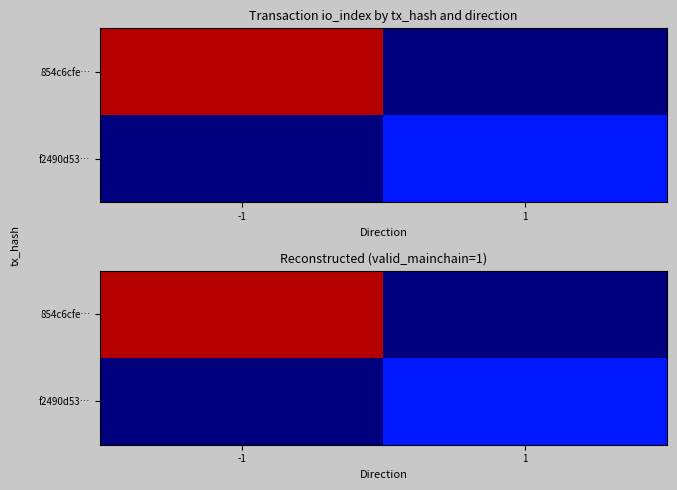

List the labels in order of 854c6cfe… value, largest first.

-1, 1